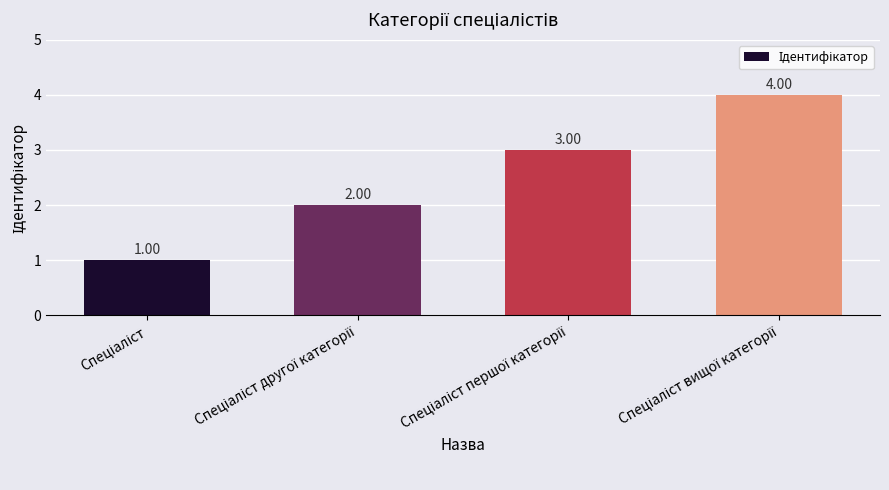

What is the difference between the maximum and minimum values?

3